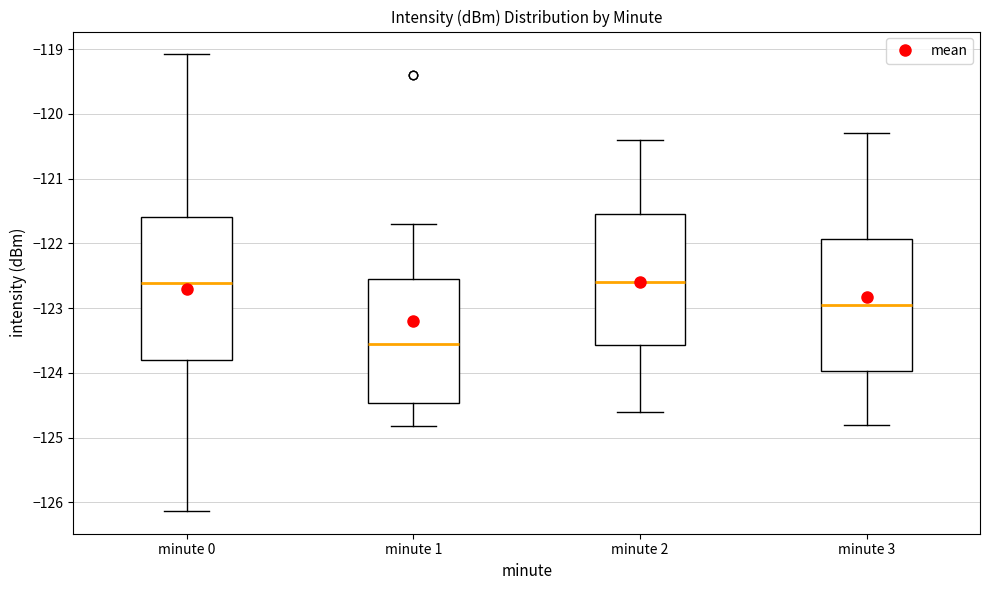

Reading left to right, transcribe this box plot: for each box, give where its median line is, the range the box spans, and where its two whiskers end, as read against the y-axis. The values are not printed on the chart, so give them approximately, as read against the axis.

minute 0: median -122.6, box -123.8 to -121.6, whiskers -126.1 to -119.1
minute 1: median -123.6, box -124.5 to -122.5, whiskers -124.8 to -121.7
minute 2: median -122.6, box -123.6 to -121.5, whiskers -124.6 to -120.4
minute 3: median -122.9, box -124.0 to -121.9, whiskers -124.8 to -120.3